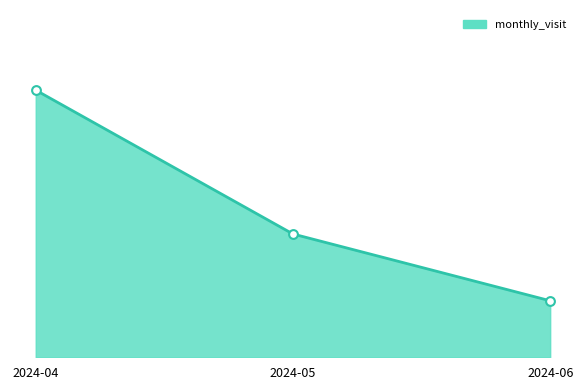

Between 2024-05 and 2024-06, which is larger?

2024-05